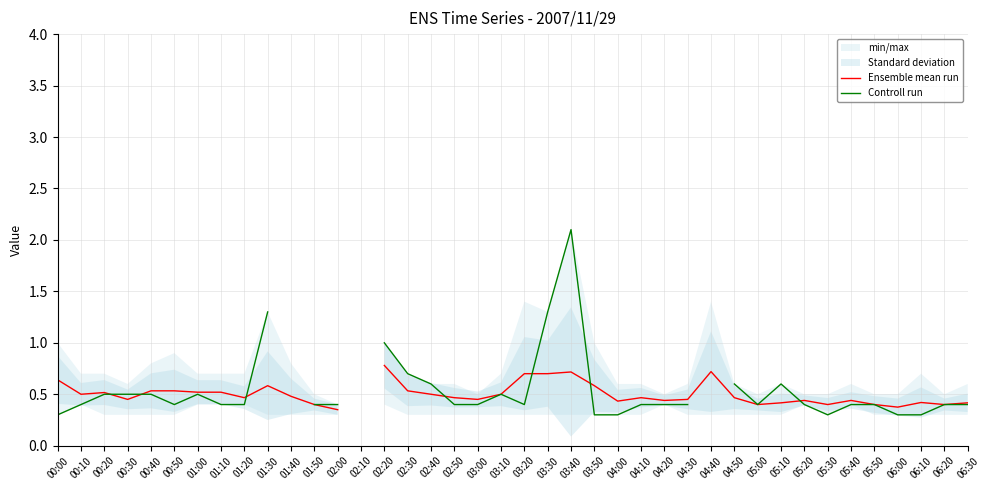

Which has a higher value, 00:40 or 01:20?

00:40